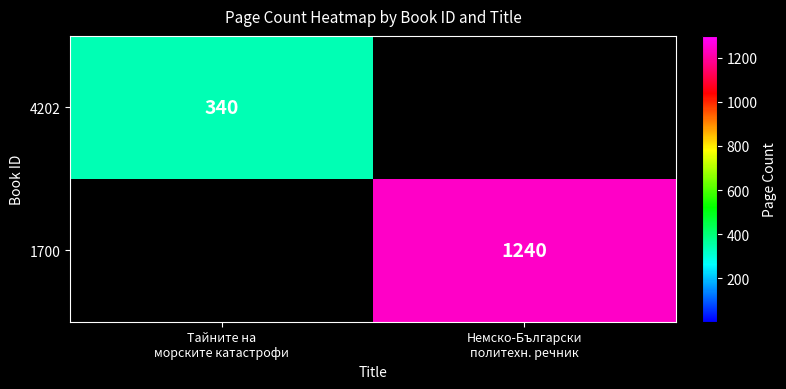

Is the value of 4202 at Тайните на морските катастрофи greater than the value of 1700 at Немско-Български политехн. речник?

No